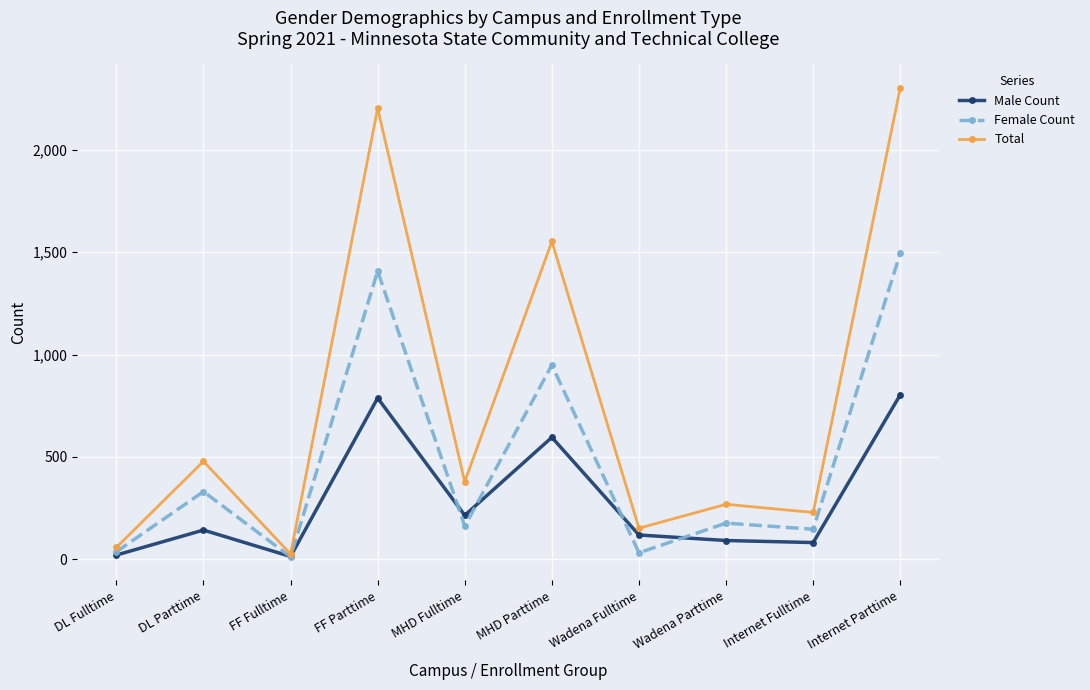

Which series changed the most between Wadena Parttime and Internet Parttime?

Total